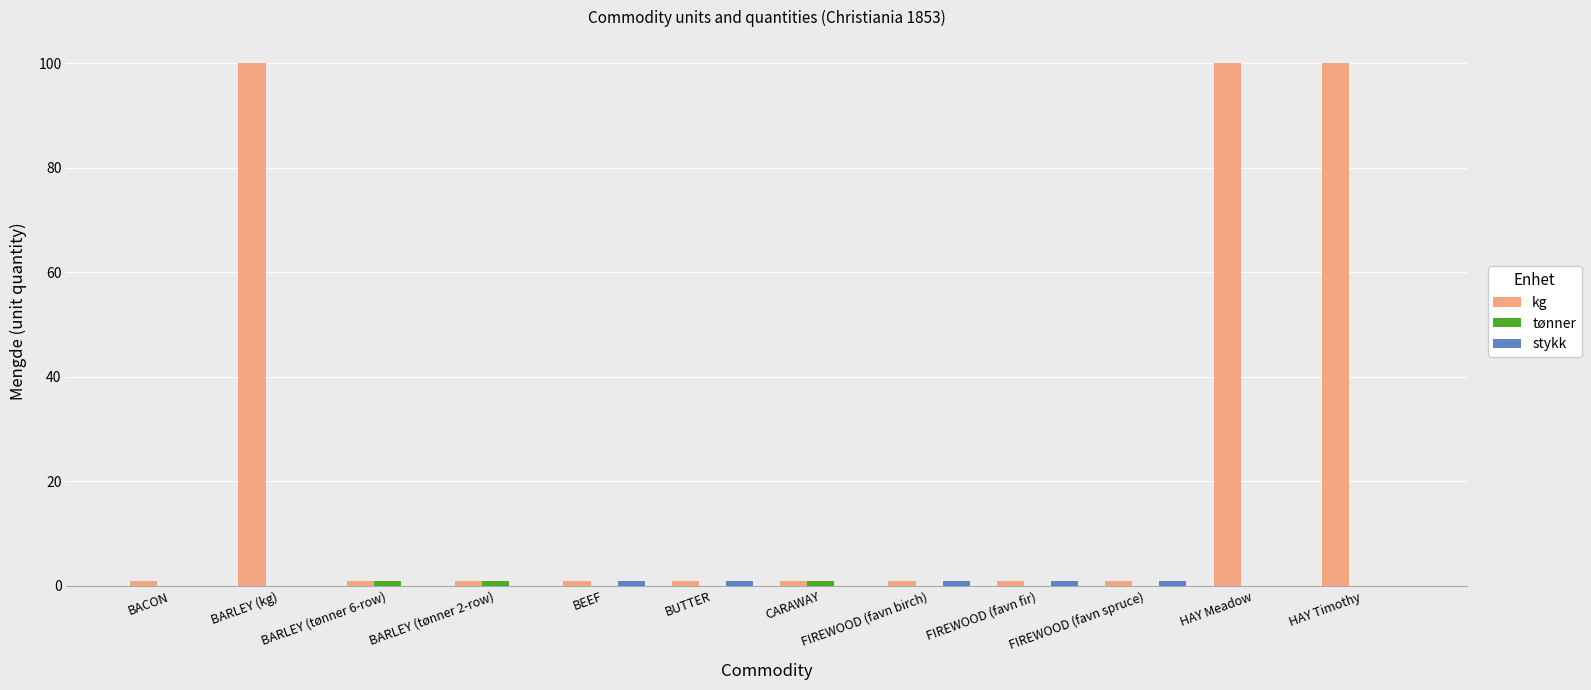

Which series has the largest total across all categories?

kg